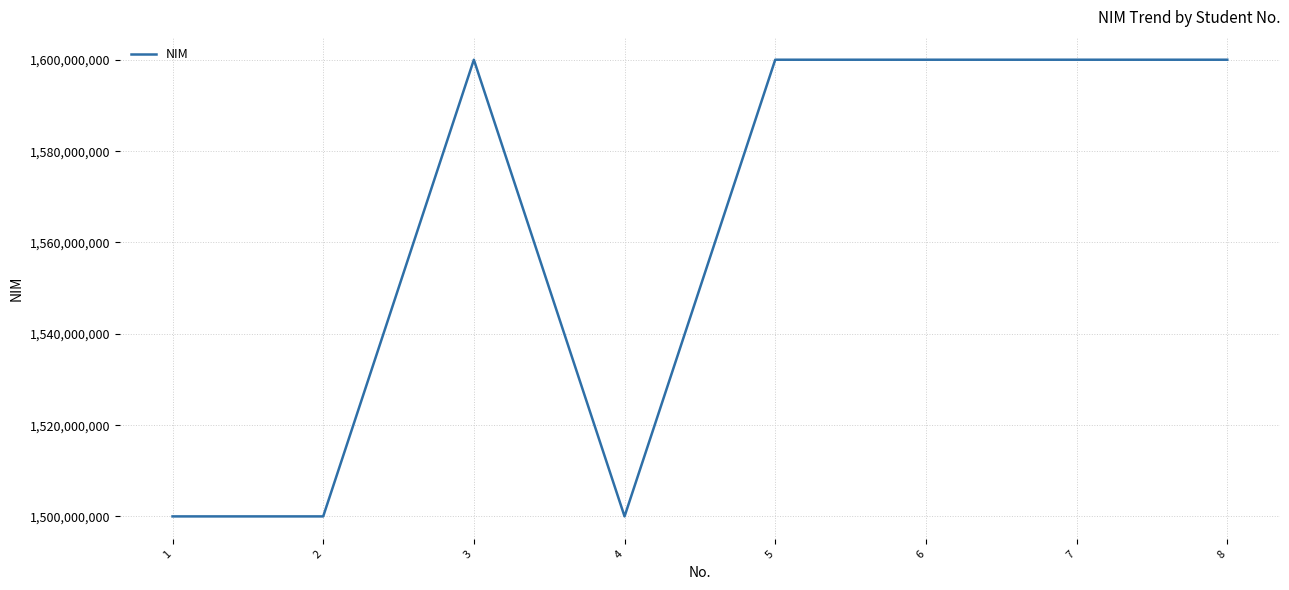

Count the number of categories in the chart.

8